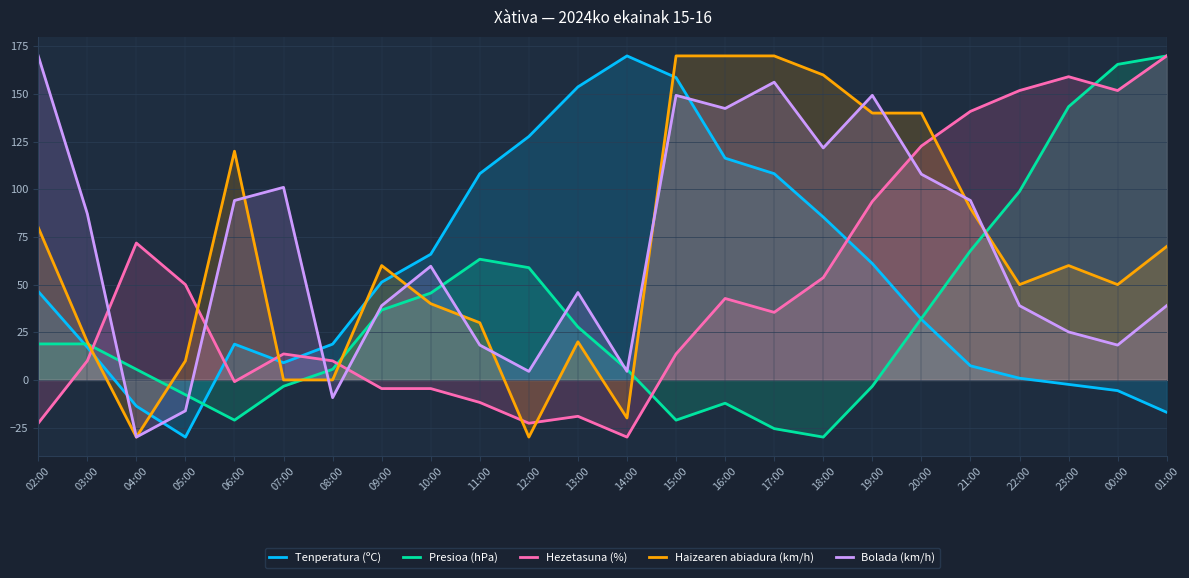

Reading right to left, list all the values displayed in this chart.

Tenperatura (ºC): -17.0	-5.6	-2.4	0.9	7.4	31.8	61.1	85.4	108.2	116.3	158.6	170.0	153.7	127.7	108.2	65.9	51.3	18.8	9.0	18.8	-30.0	-13.7	17.2	46.4
Presioa (hPa): 170.0	165.6	143.3	98.9	67.8	32.2	-3.3	-30.0	-25.6	-12.2	-21.1	5.6	27.8	58.9	63.3	45.6	36.7	5.6	-3.3	-21.1	-7.8	5.6	18.9	18.9
Hezetasuna (%): 170.0	151.8	159.1	151.8	140.9	122.7	93.6	53.6	35.5	42.7	13.6	-30.0	-19.1	-22.7	-11.8	-4.5	-4.5	10.0	13.6	-0.9	50.0	71.8	10.0	-22.7
Haizearen abiadura (km/h): 70.0	50.0	60.0	50.0	90.0	140.0	140.0	160.0	170.0	170.0	170.0	-20.0	20.0	-30.0	30.0	40.0	60.0	0.0	0.0	120.0	10.0	-30.0	20.0	80.0
Bolada (km/h): 39.0	18.3	25.2	39.0	94.1	107.9	149.3	121.7	156.2	142.4	149.3	4.5	45.9	4.5	18.3	59.7	39.0	-9.3	101.0	94.1	-16.2	-30.0	87.2	170.0